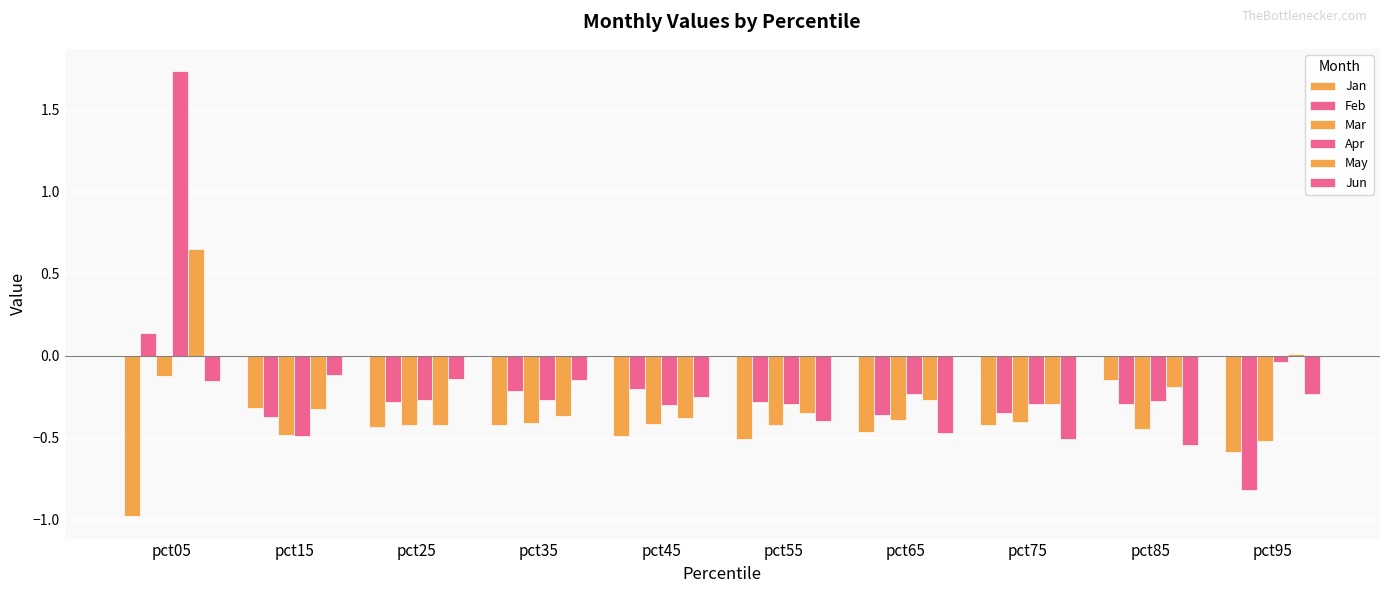

What is the maximum value for Mar?

-0.1